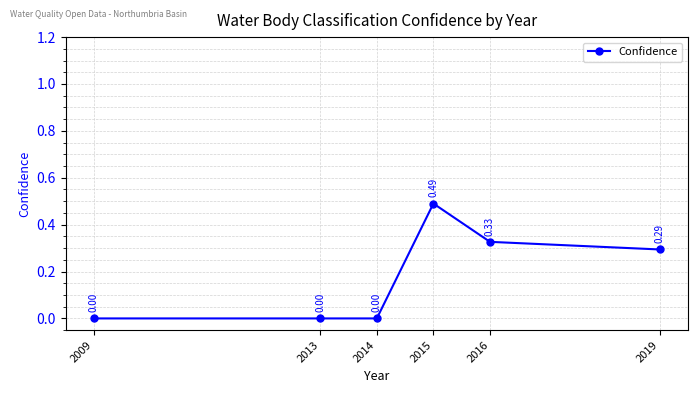

Which has a higher value, 2019 or 2015?

2015